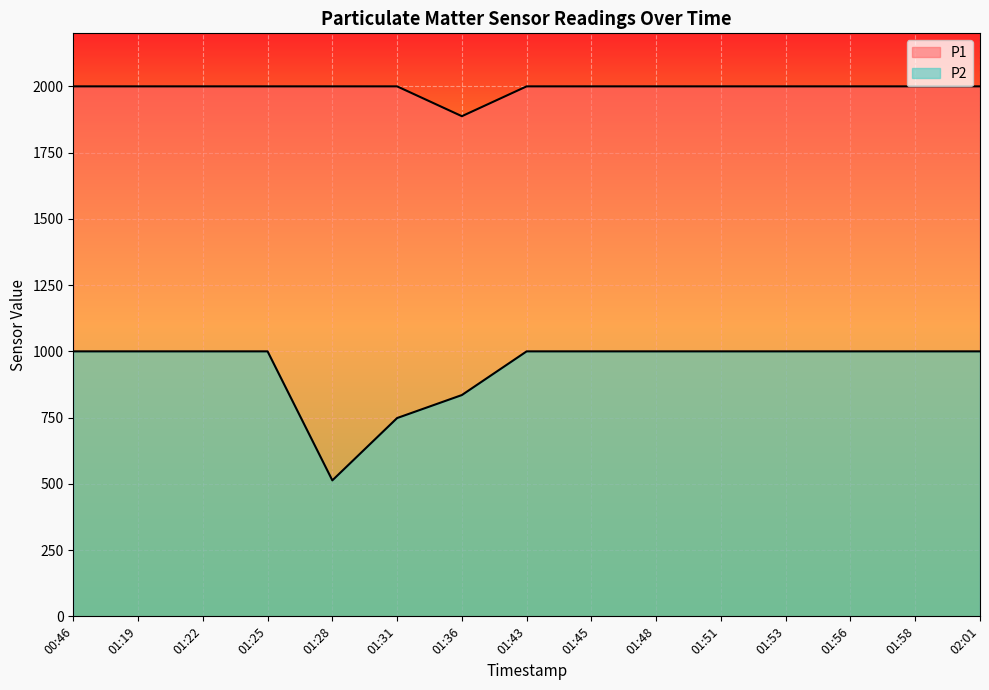

What is the label of the 8th point from the left?

01:43